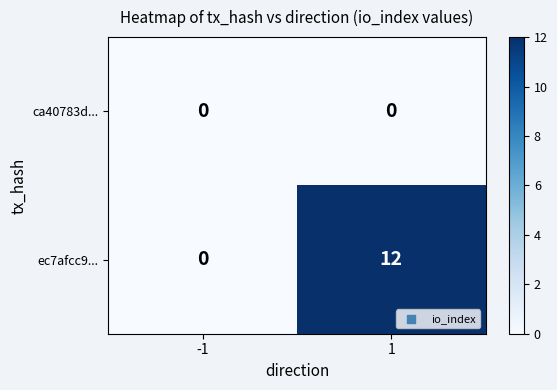

Which series has the largest range (max minus min)?

ec7afcc9...